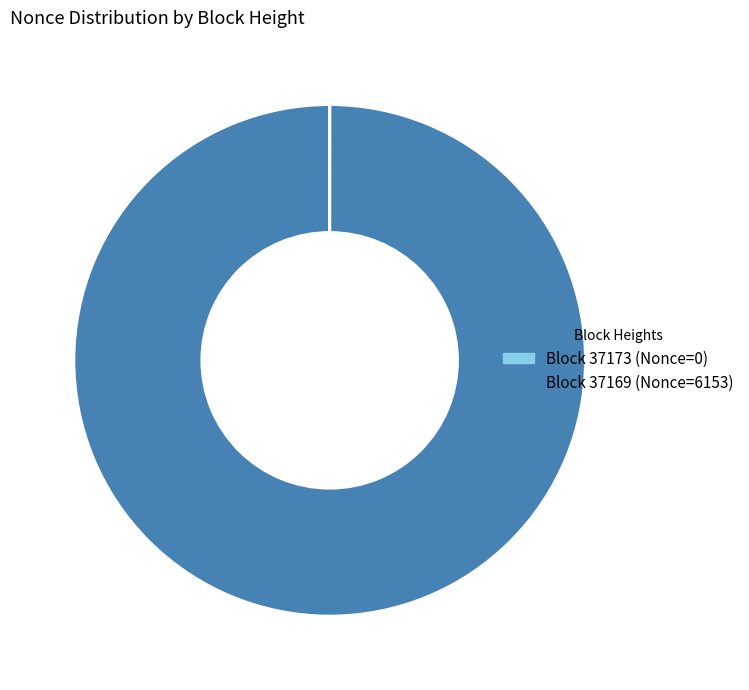

Is there a majority slice in this chart?

Yes